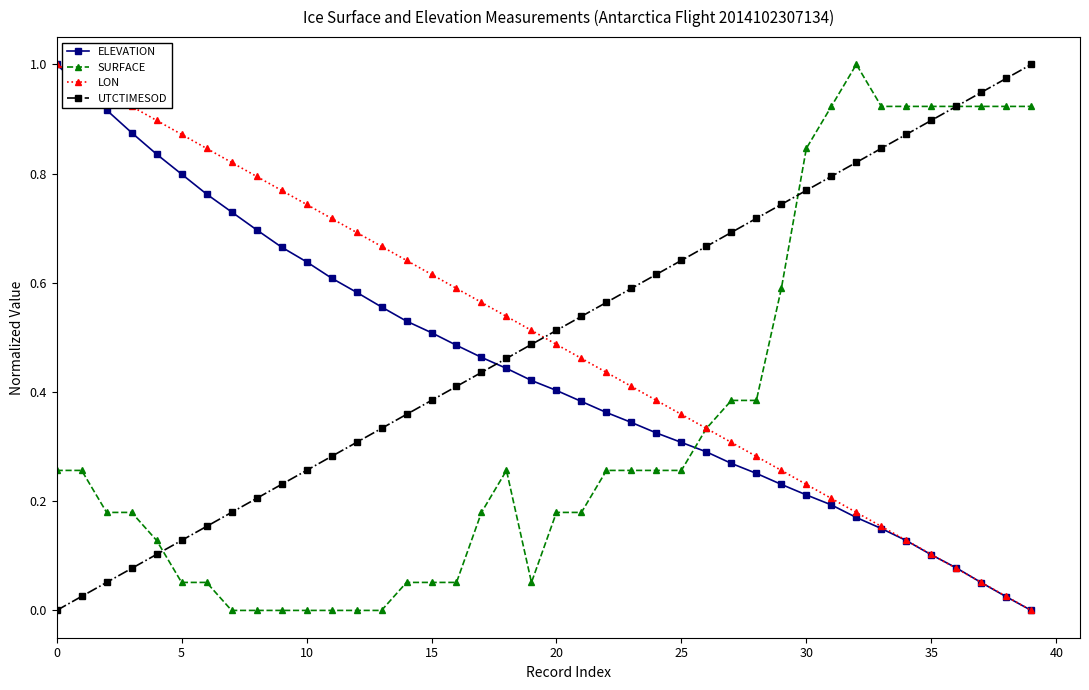

True or false: UTCTIMESOD and ELEVATION cross at least once.

True